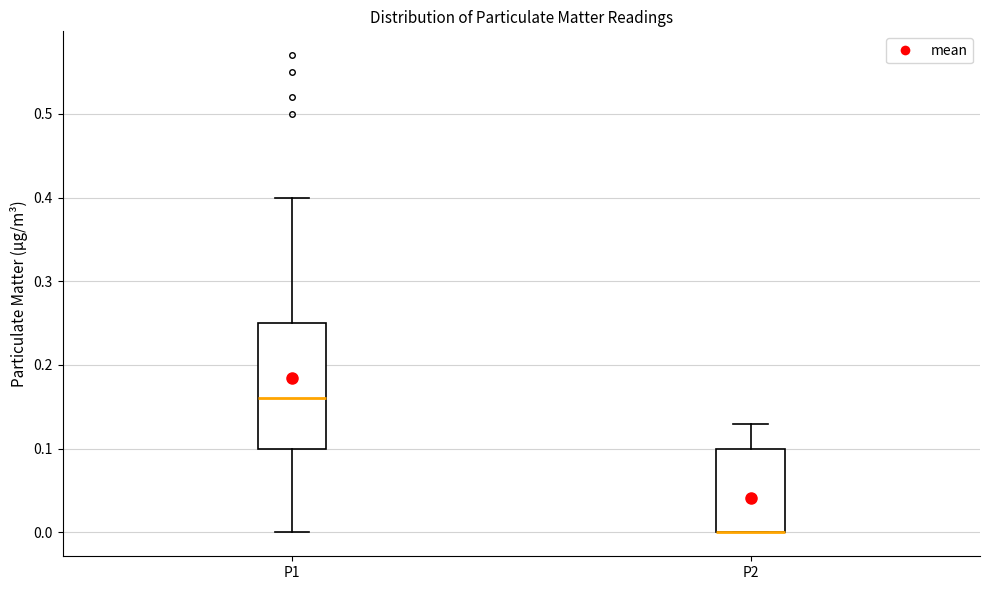

Comparing the boxes themselves (not the whiskers), which one is the tallest?

P1